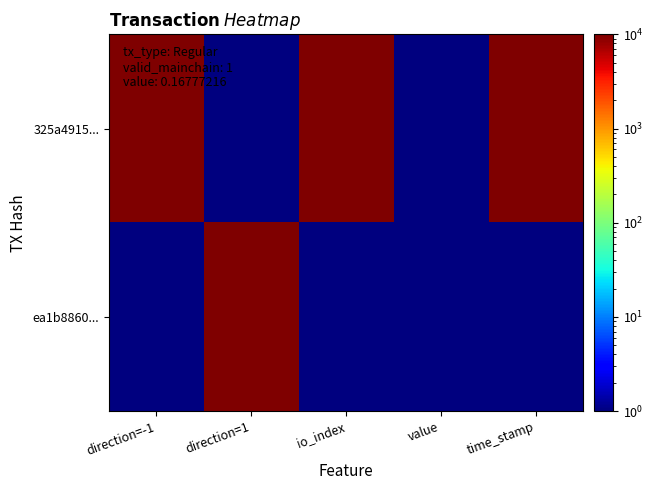

At which category does the chart reach its peak across all series?

direction=-1